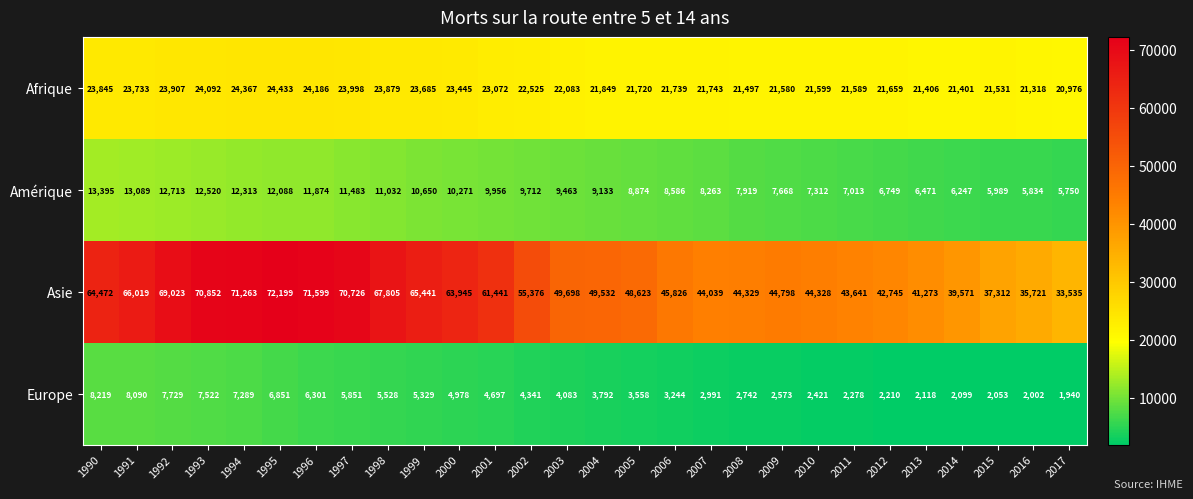

Where is Europe nearest to the value 5079?

2000